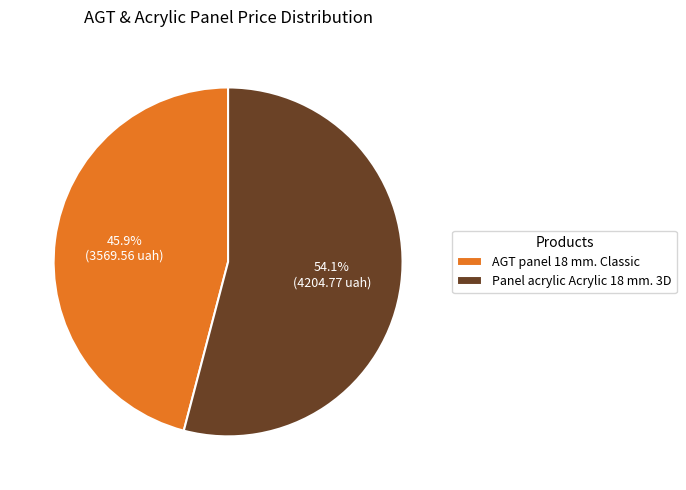

Is it true that AGT panel 18 mm. Classic is 59% of the pie?

False